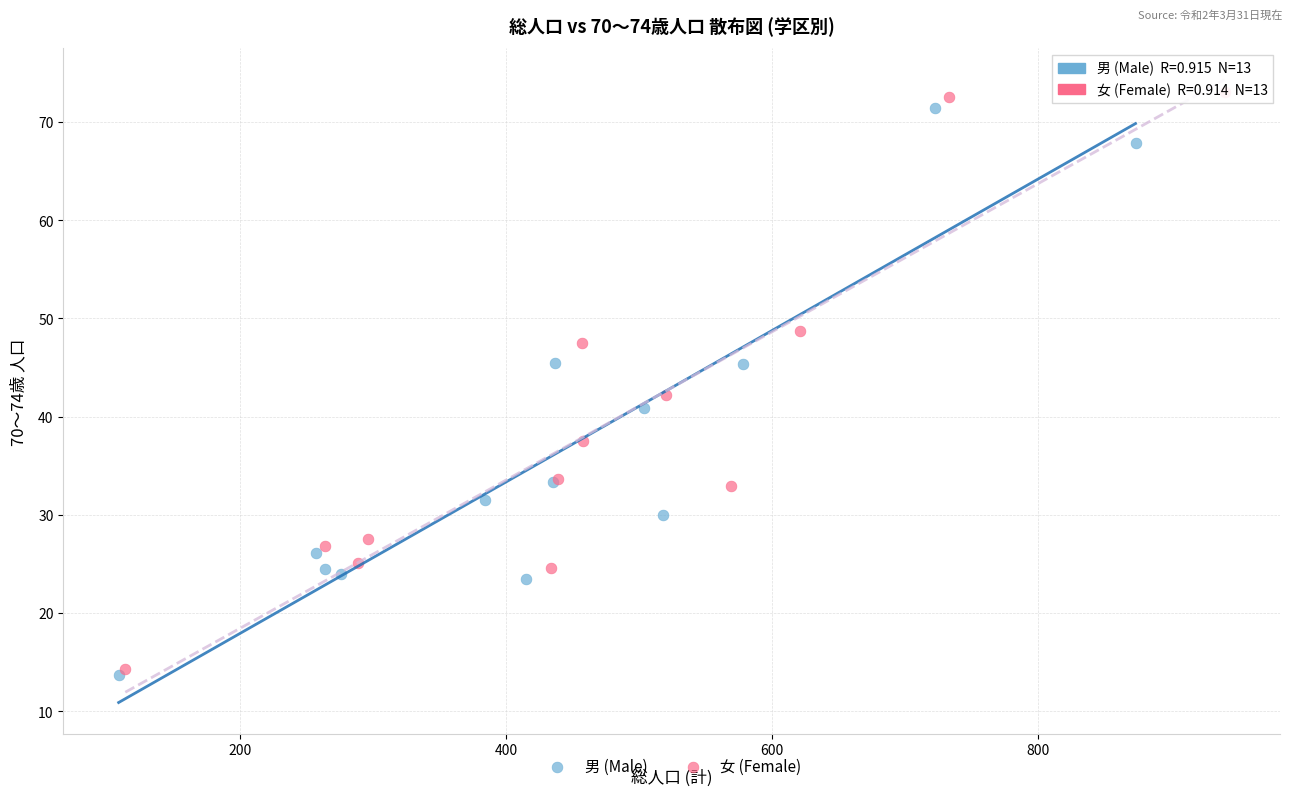

Which series has the largest Y range (max minus min)?

女 (Female)